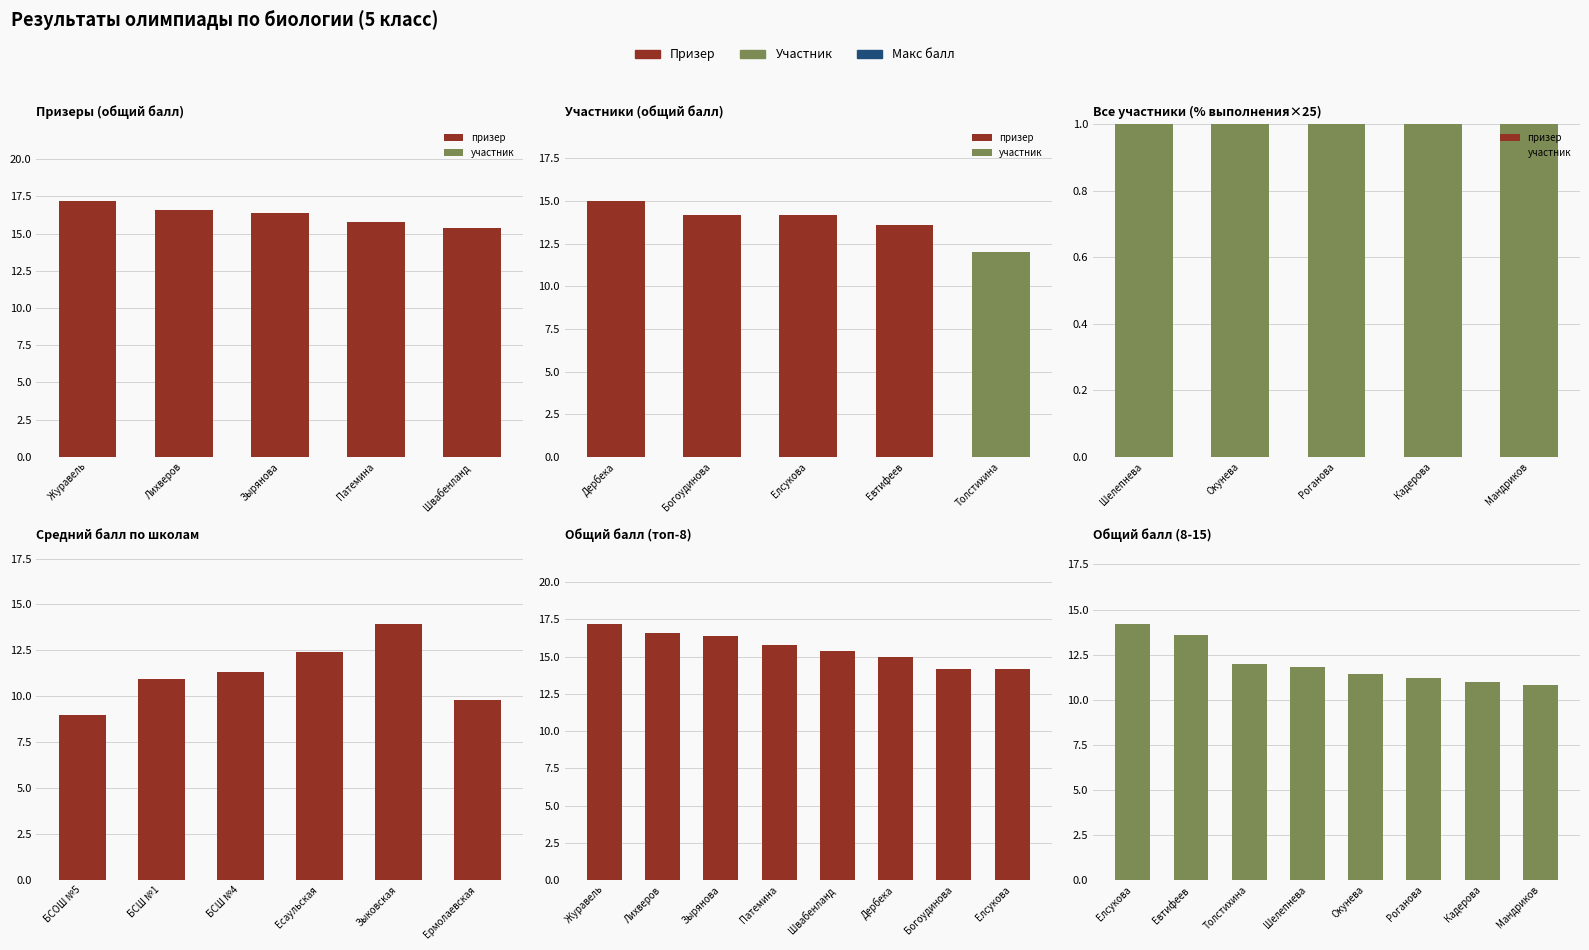

Which series has the largest total across all categories?

макс балл